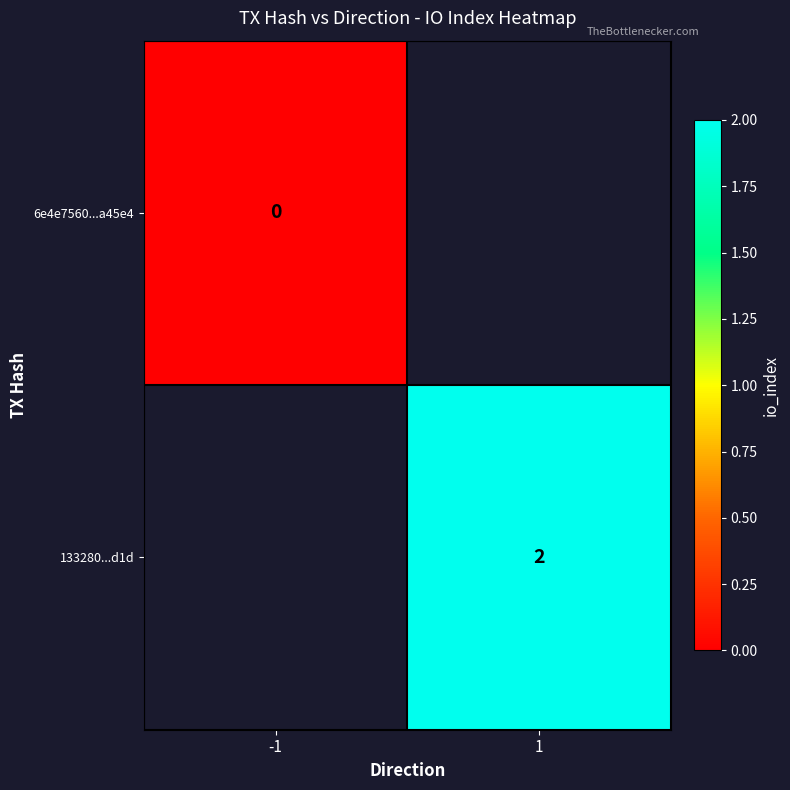

Is it true that 133280...d1d equals 1 at 1?

False